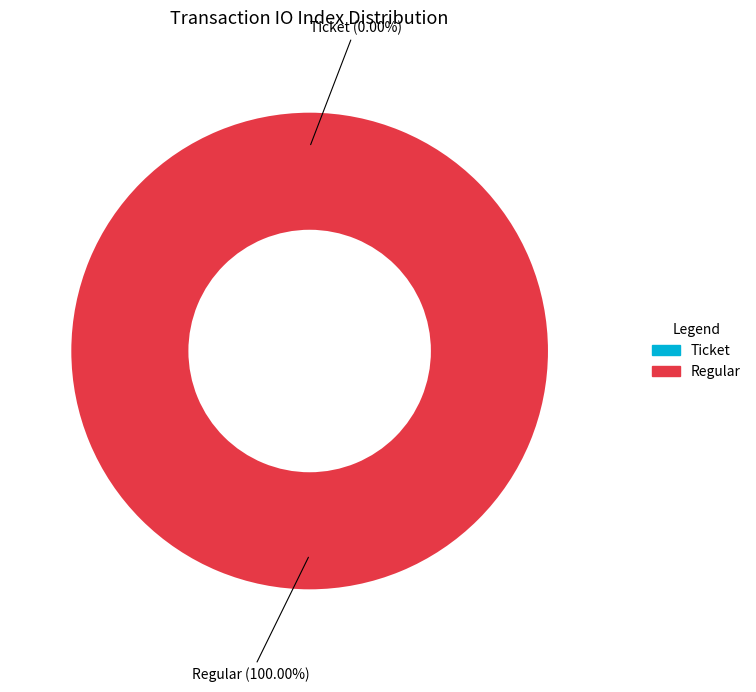

Which slice represents more than half of the pie?

Regular